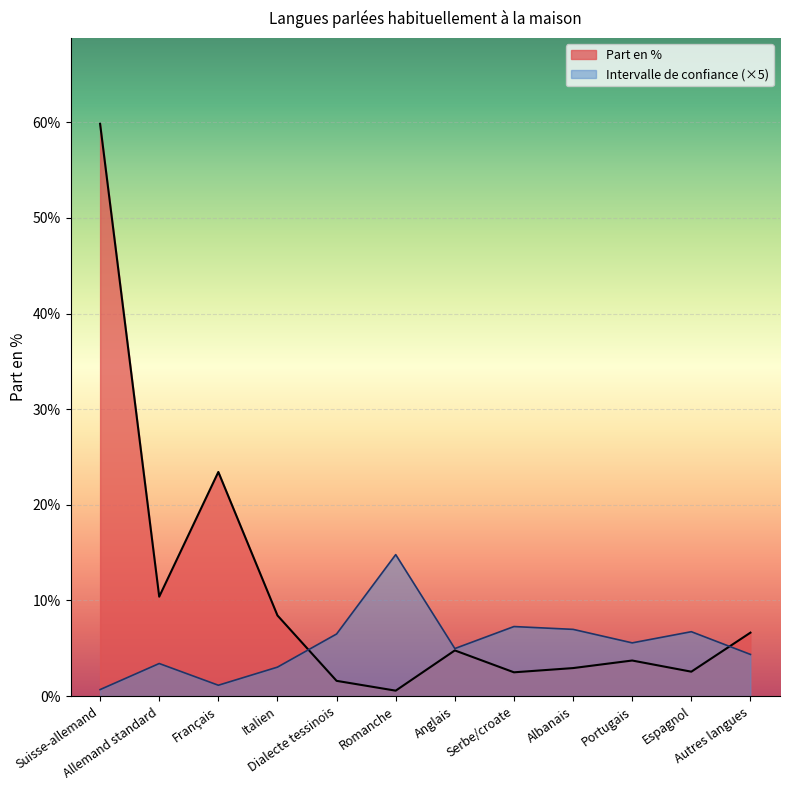

How many intersections are there between Intervalle de confiance and Part en %?

2